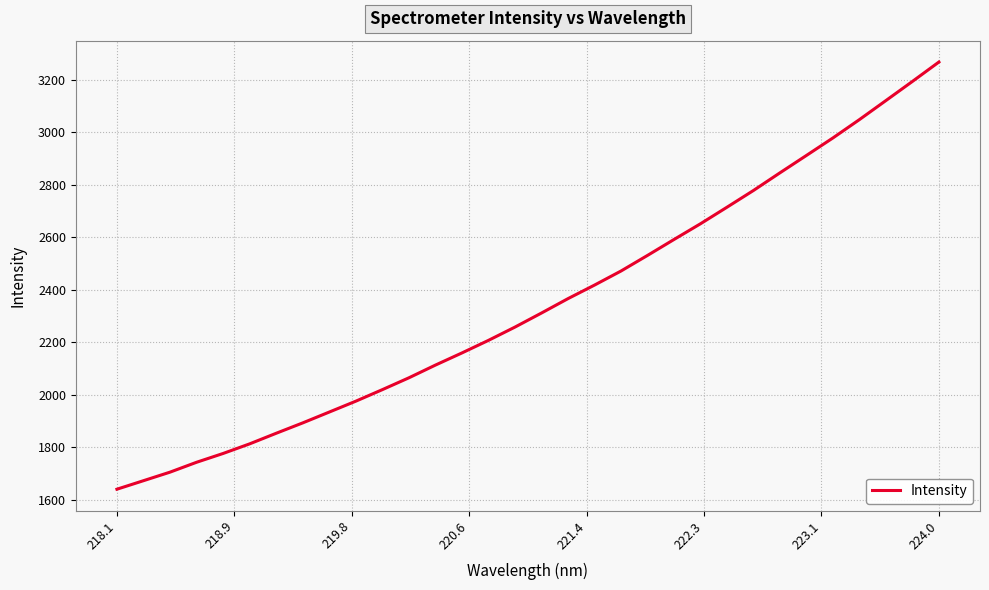

What is the greatest value displayed?

3267.9